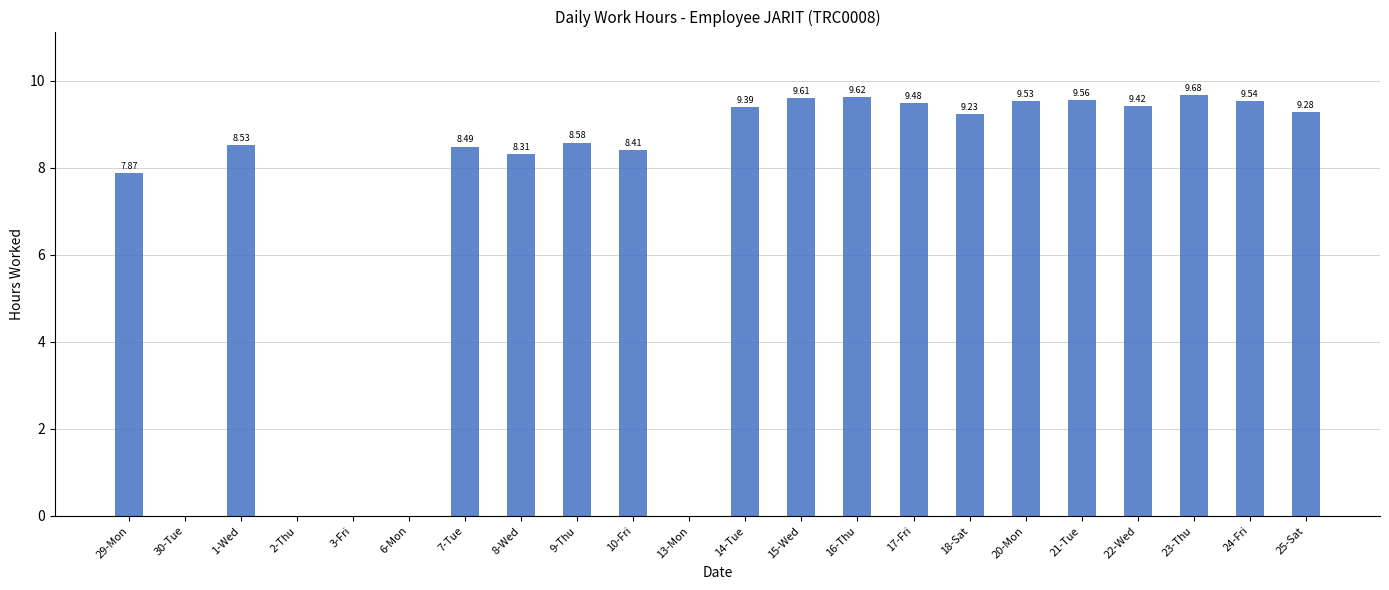

What is the change in value from 8-Wed to 22-Wed?

+1.1